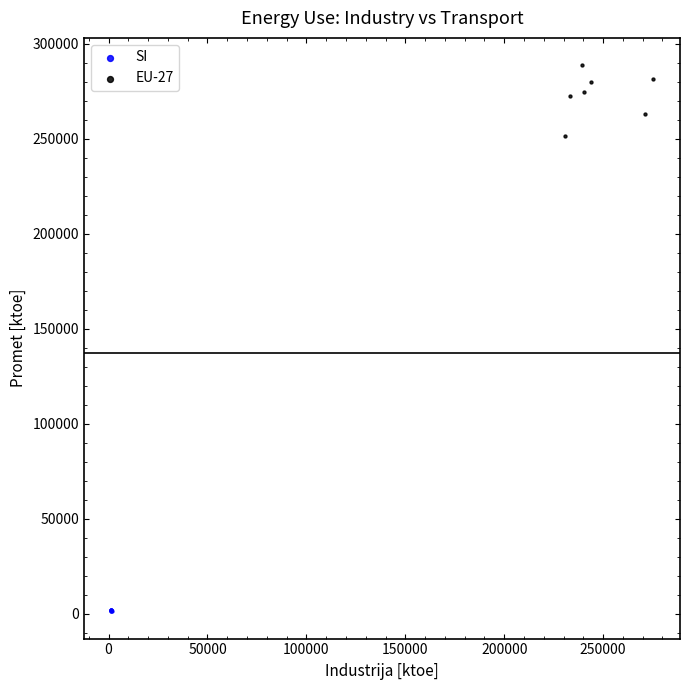

Which series has the largest Y range (max minus min)?

EU-27